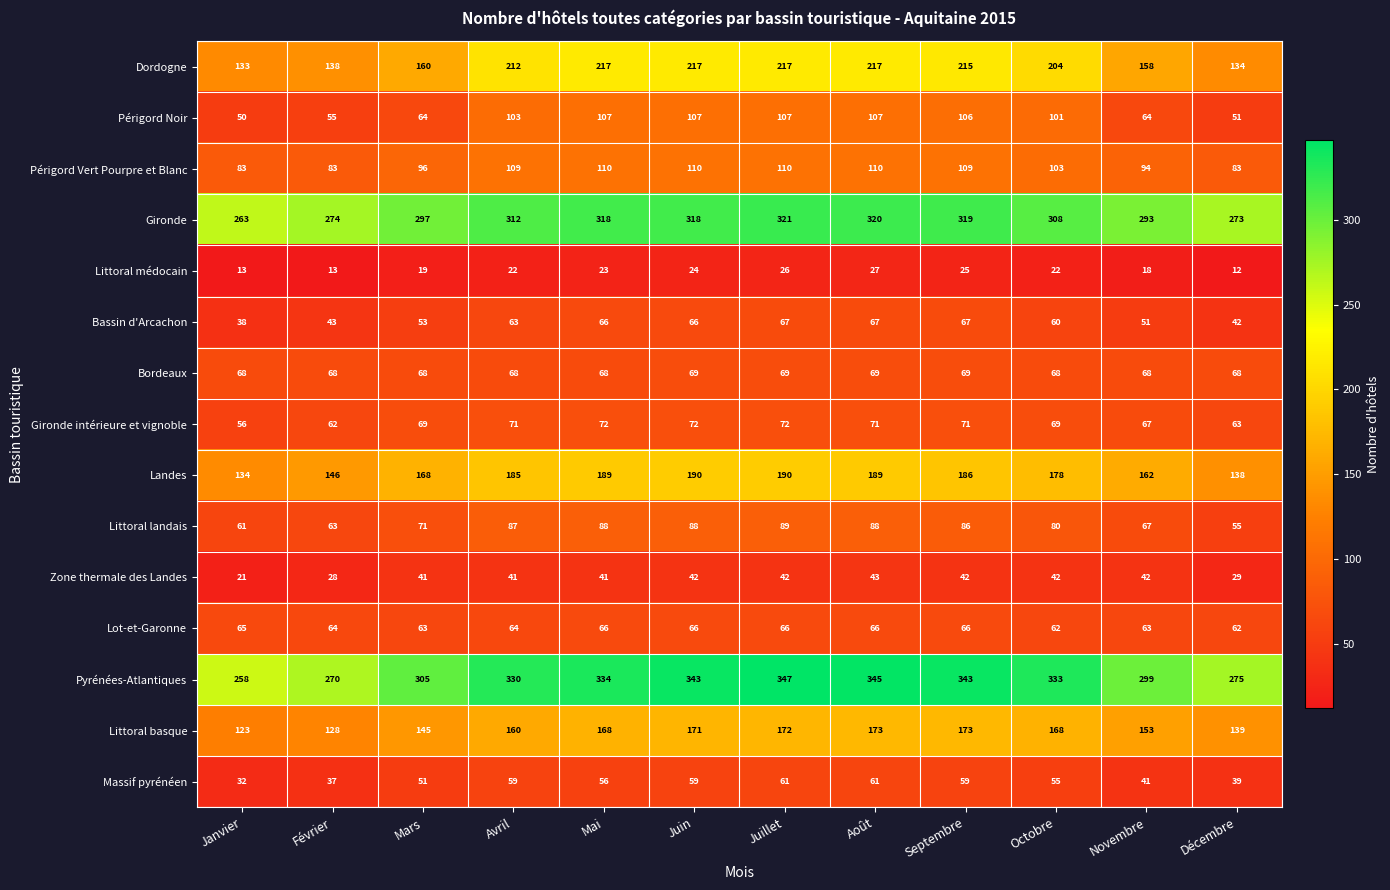

Is the value of Littoral médocain at Novembre greater than the value of Landes at Mars?

No